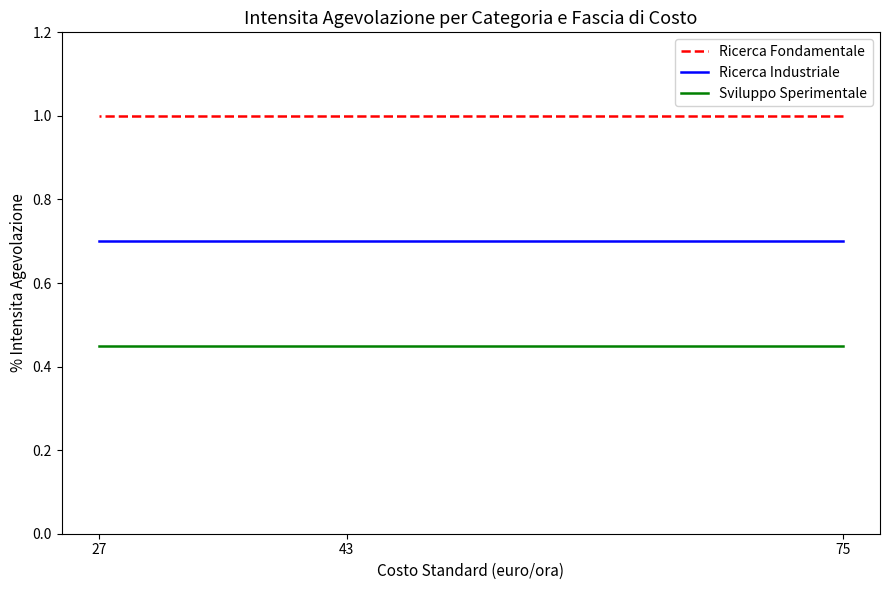

What is the maximum value for Sviluppo Sperimentale?

0.5